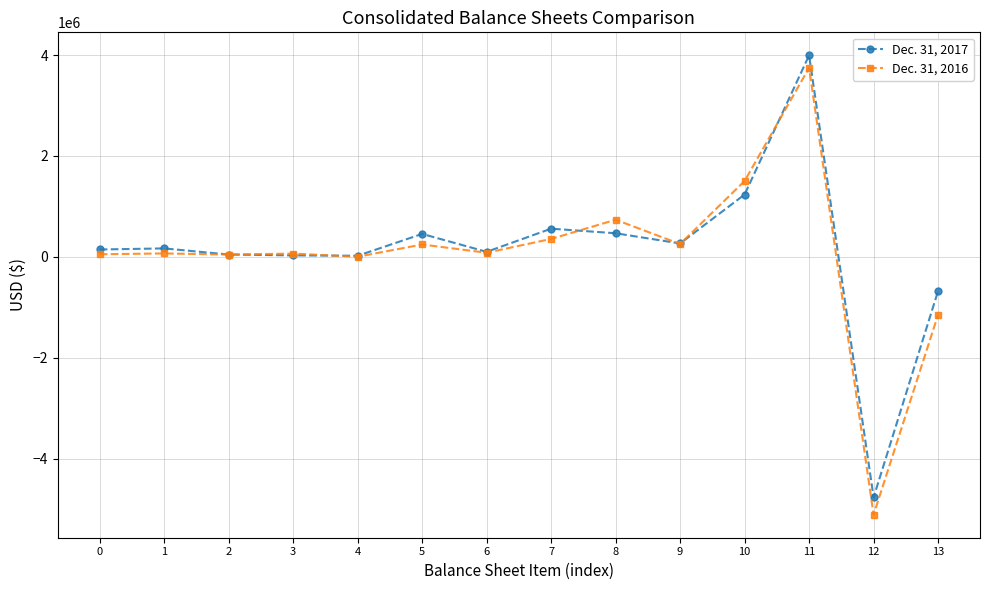

What is the sum of all Dec. 31, 2017 values?

2036008